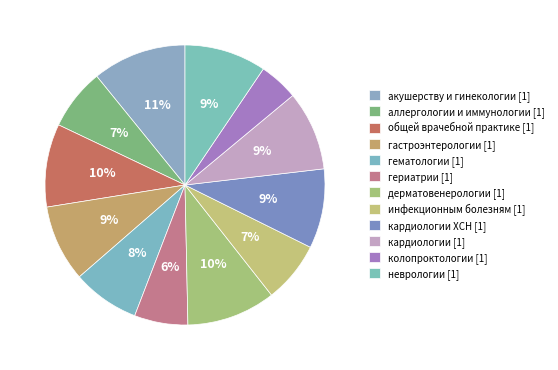

Which slice is the smallest?

колопроктологии [1]